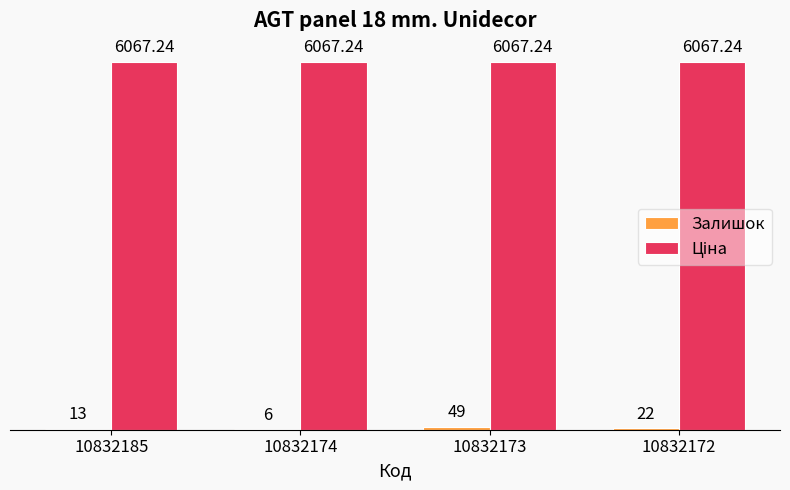

Reading left to right, list all the values displayed in this chart.

Залишок: 10832185=13.0	10832174=6.0	10832173=49.0	10832172=22.0
Ціна: 10832185=6067.2	10832174=6067.2	10832173=6067.2	10832172=6067.2